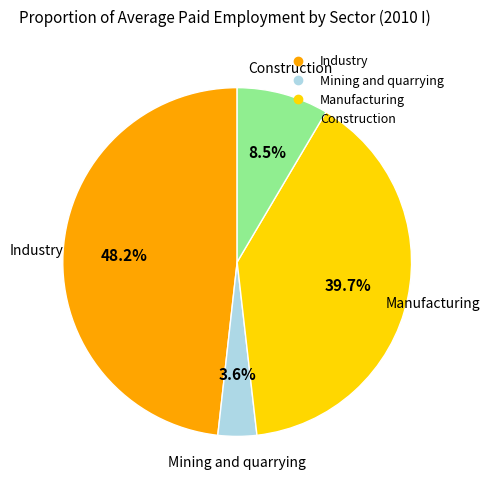

What is the ratio of the value at Mining and quarrying to the value at Construction?

0.4